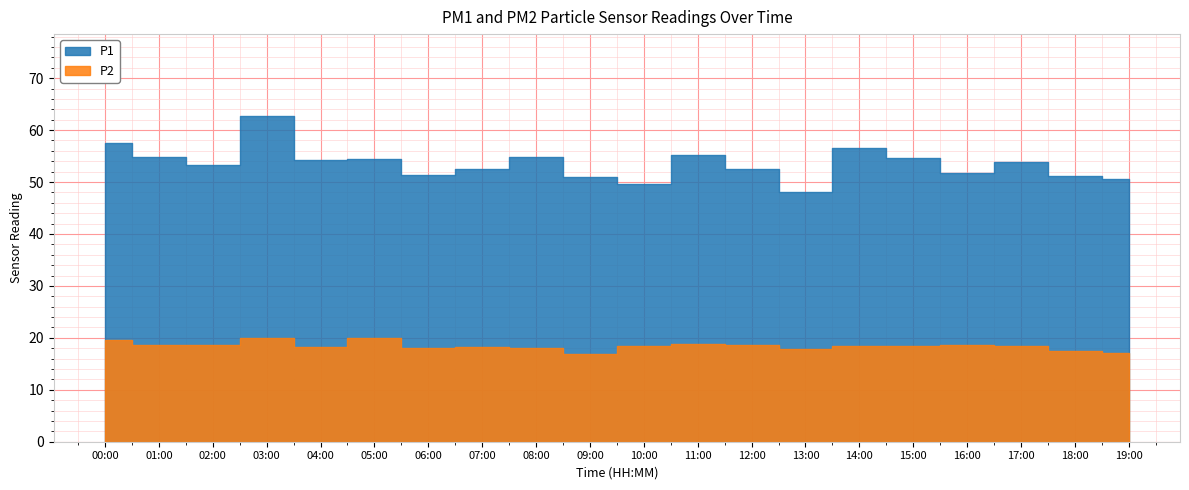

Rank the categories by P1 value from lowest to highest.

13:00, 10:00, 19:00, 09:00, 18:00, 06:00, 16:00, 07:00, 12:00, 02:00, 17:00, 04:00, 05:00, 15:00, 01:00, 08:00, 11:00, 14:00, 00:00, 03:00